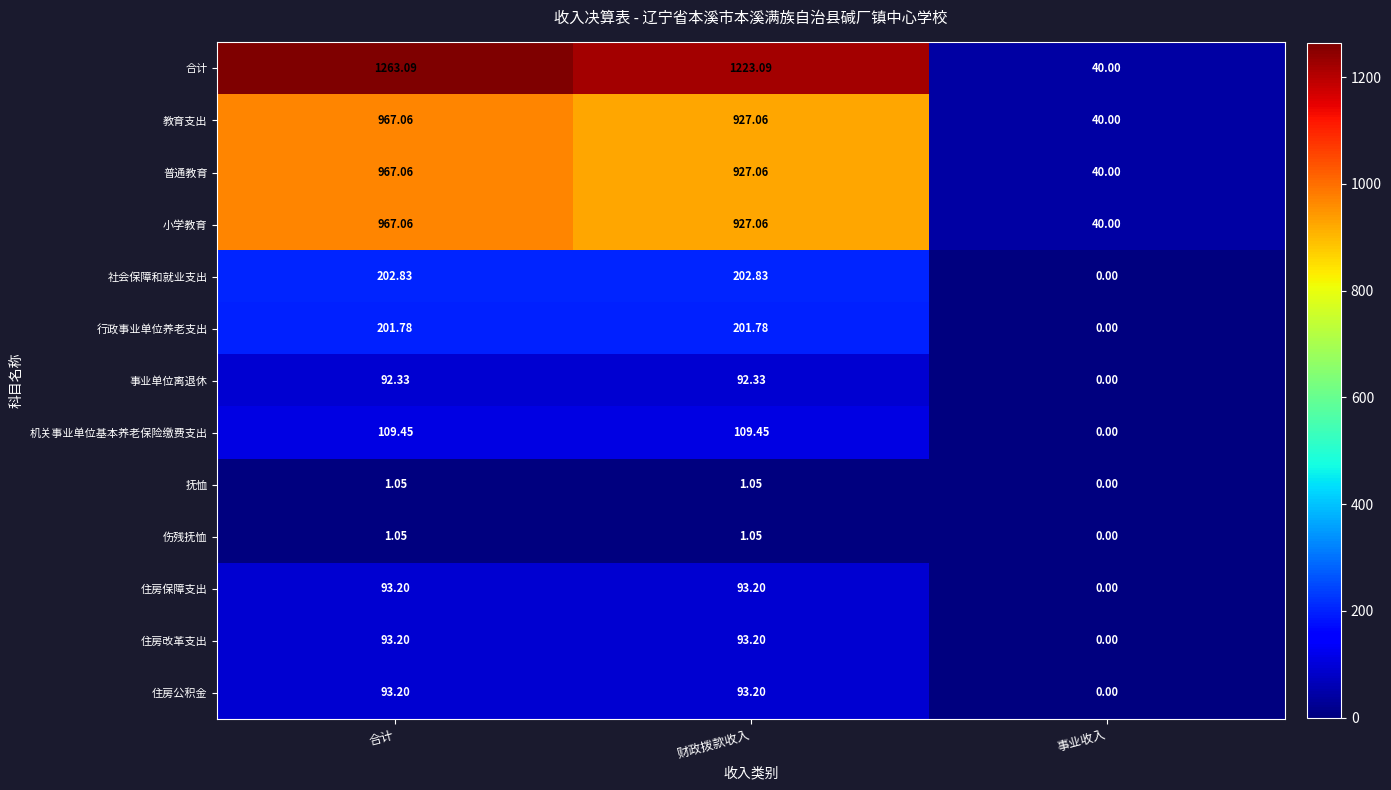

Which series changed the most between 合计 and 事业收入?

合计